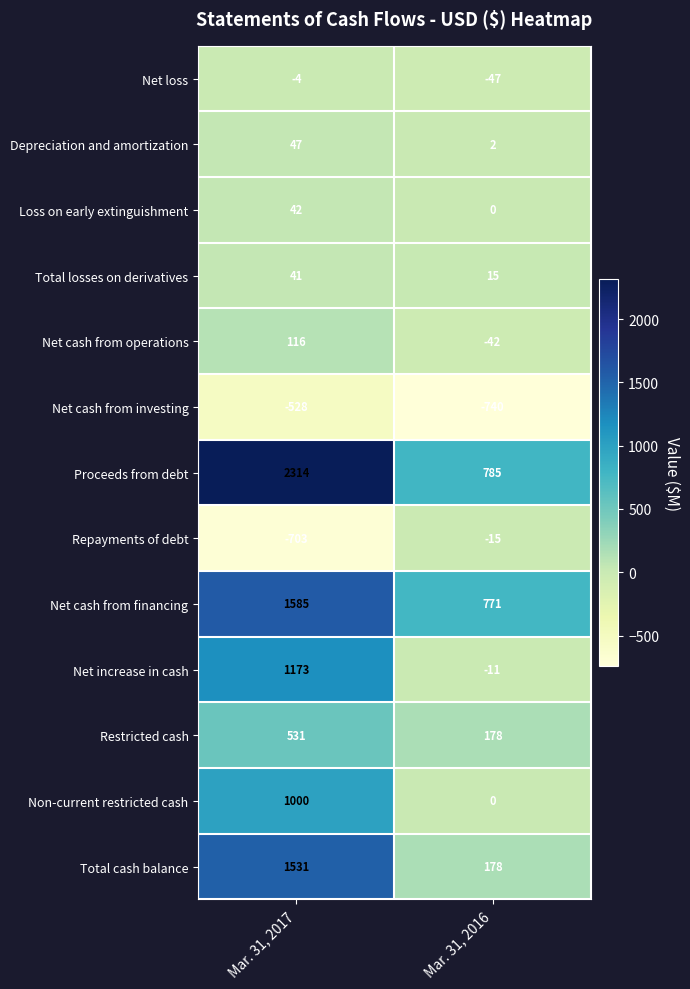

Rank the series by their maximum value, from highest to lowest.

Proceeds from debt, Net cash from financing, Total cash balance, Net increase in cash, Non-current restricted cash, Restricted cash, Net cash from operations, Depreciation and amortization, Loss on early extinguishment, Total losses on derivatives, Net loss, Repayments of debt, Net cash from investing